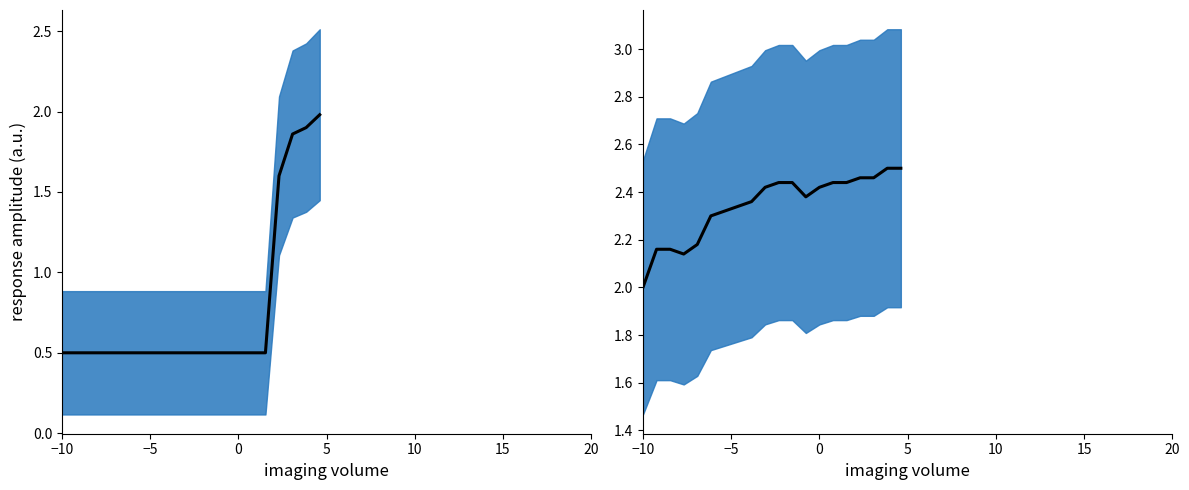

What is the maximum value shown in the chart?

2.5